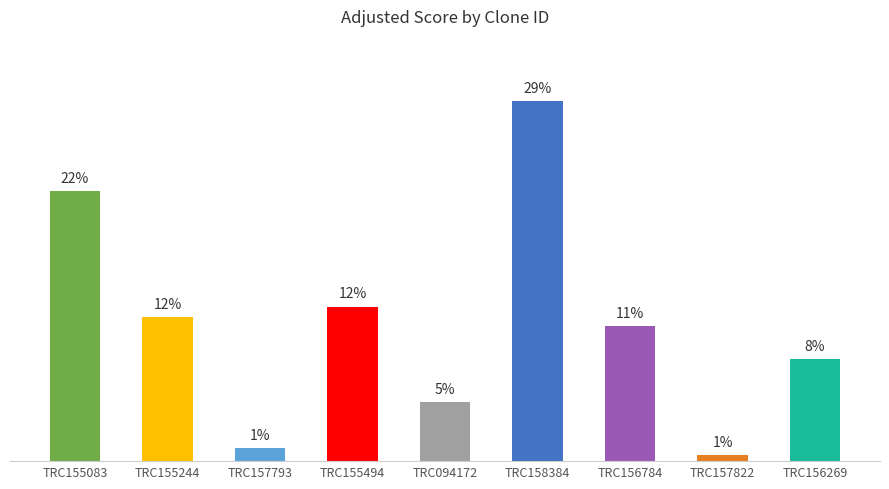

Does the chart contain any negative values?

No